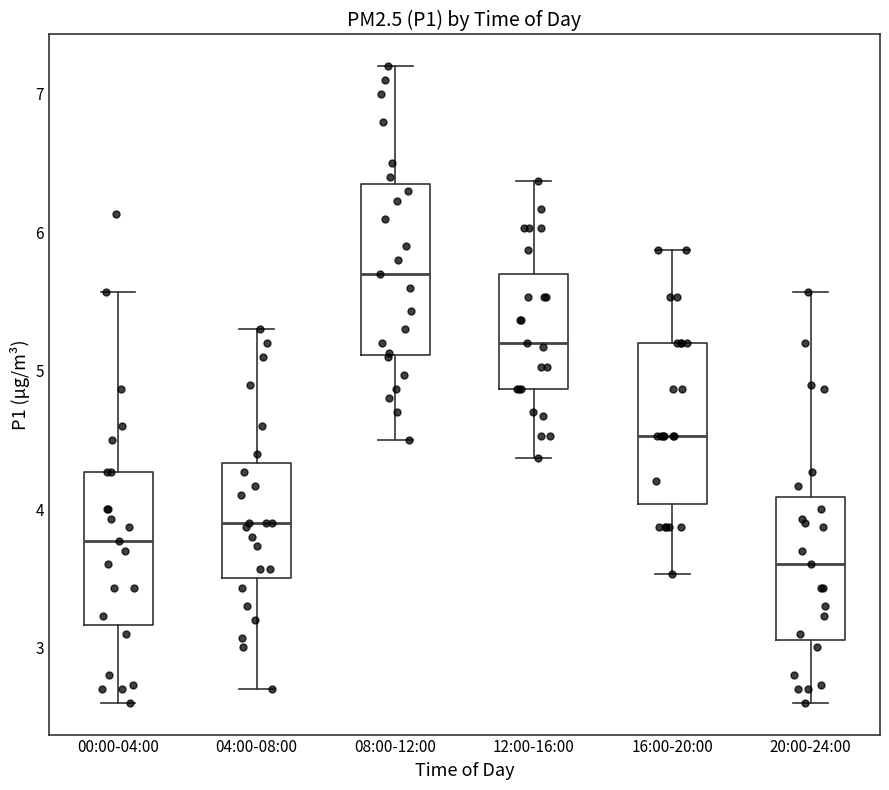

Which box's median line is the highest?

08:00-12:00